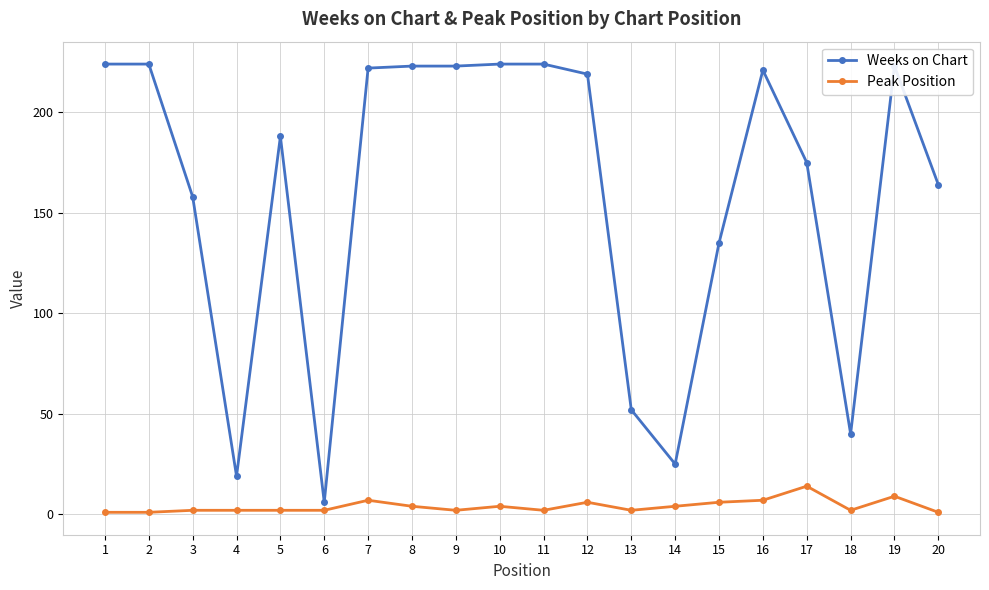

Is the value of Weeks on Chart at 20 greater than the value of Peak Position at 11?

Yes